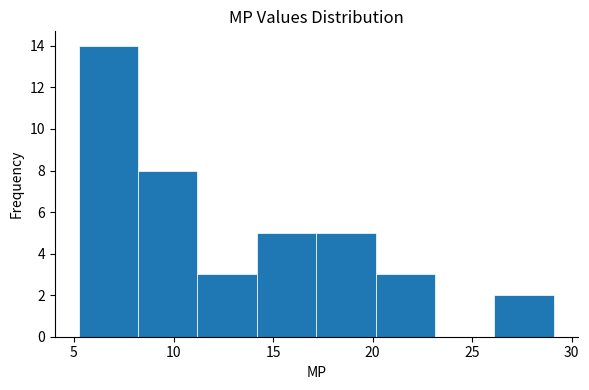

Which range on the x-axis has the tallest bar?

5 to 8